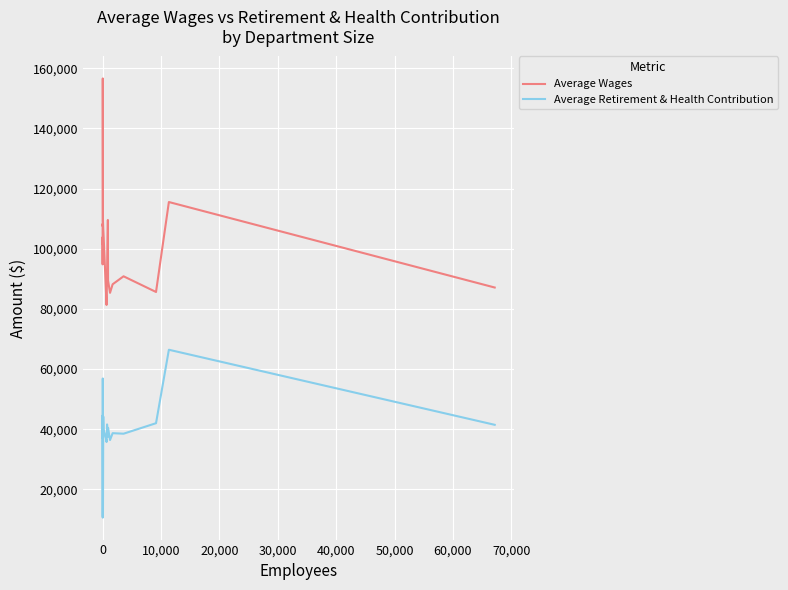

How many distinct data groups are displayed?

2